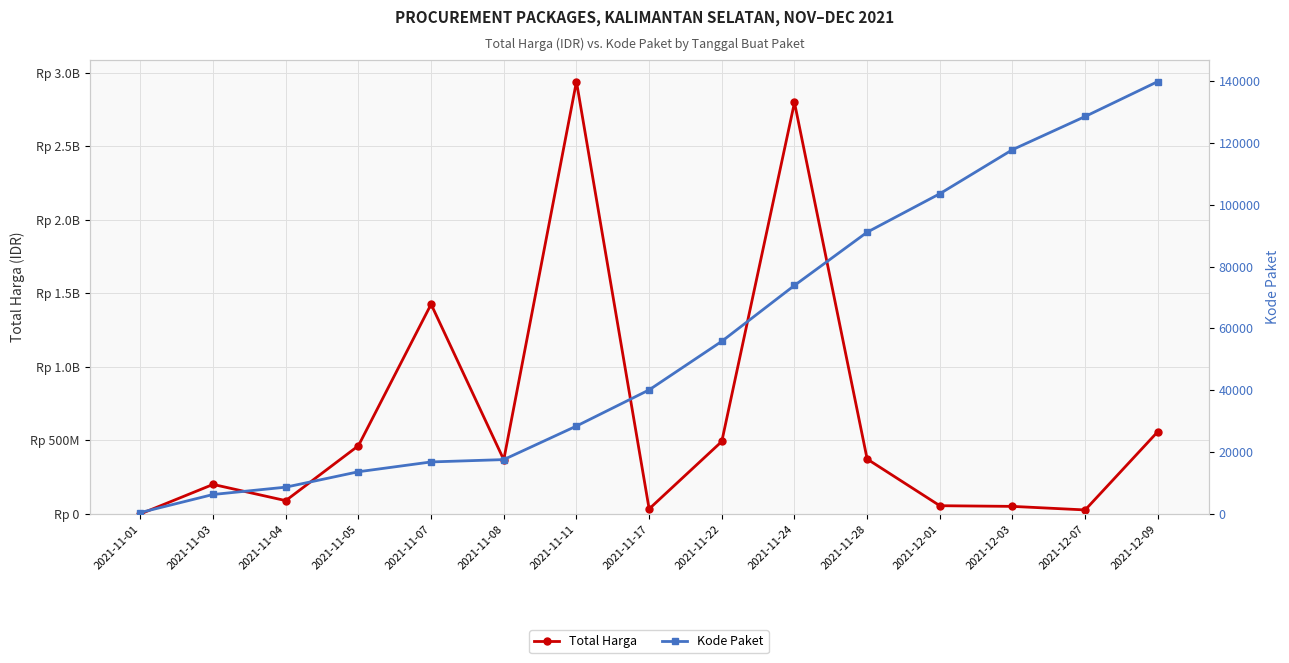

Is the value of Total Harga at 2021-11-01 greater than the value of Kode Paket at 2021-11-04?

Yes